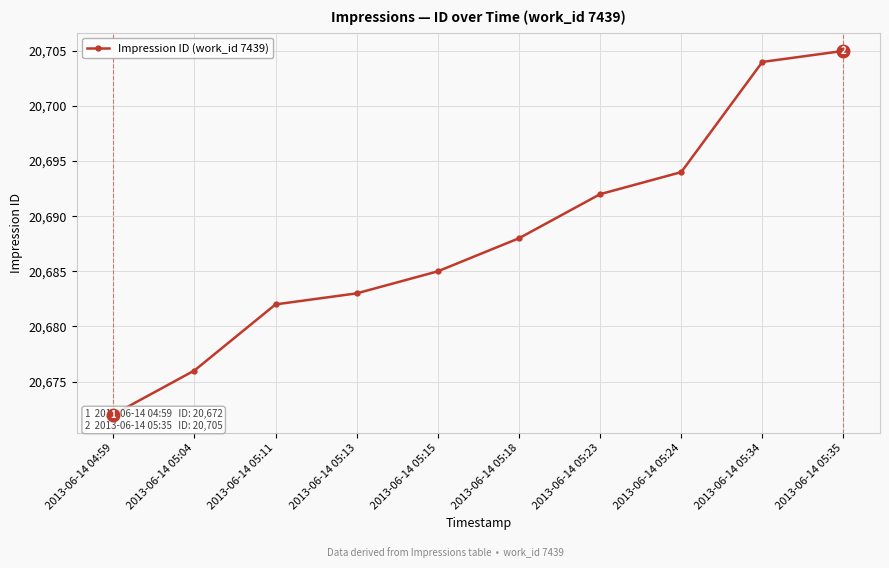

What is the label of the 8th point from the right?

2013-06-14 05:11